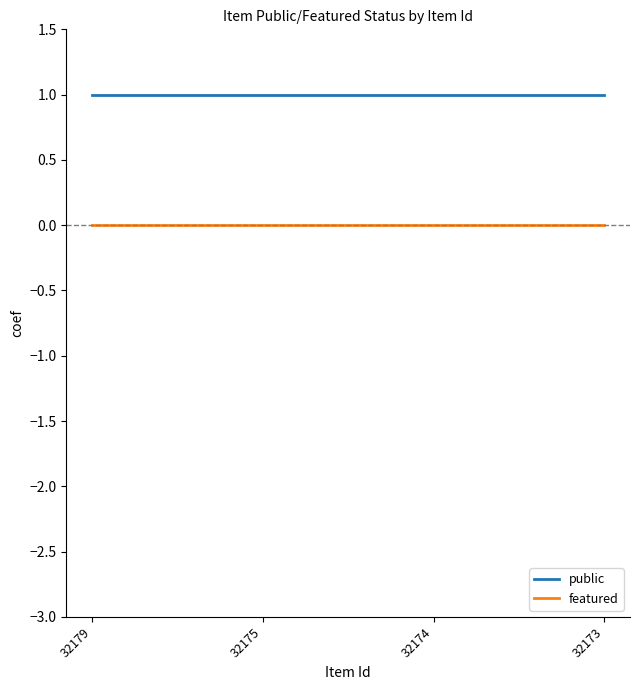

What is the sum of all public values?

4